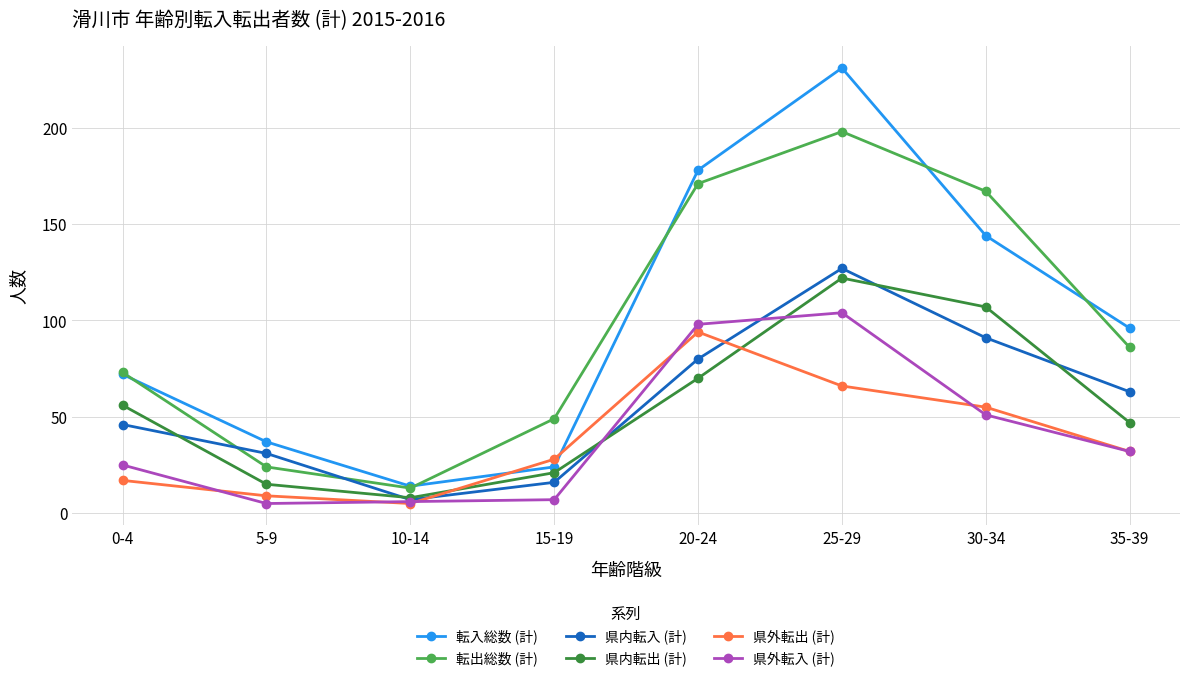

What is the greatest value displayed?

231